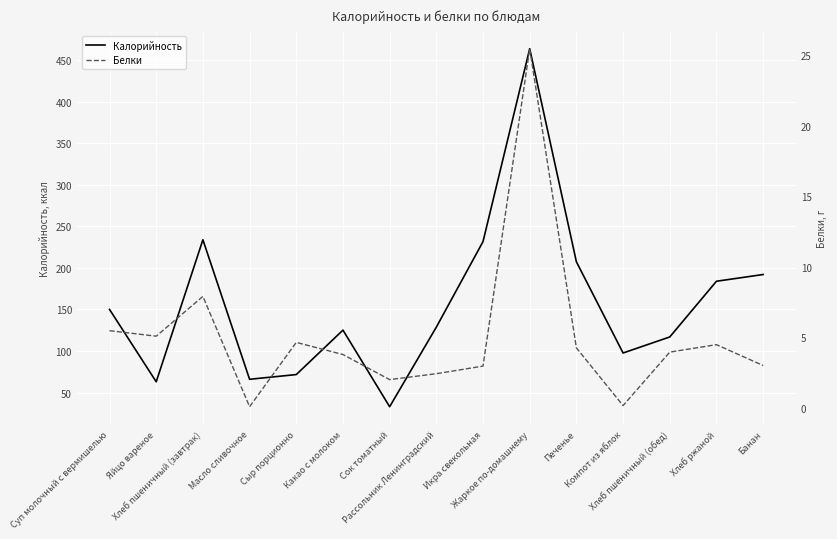

At which category is the sum across all series the highest?

Жаркое по-домашнему